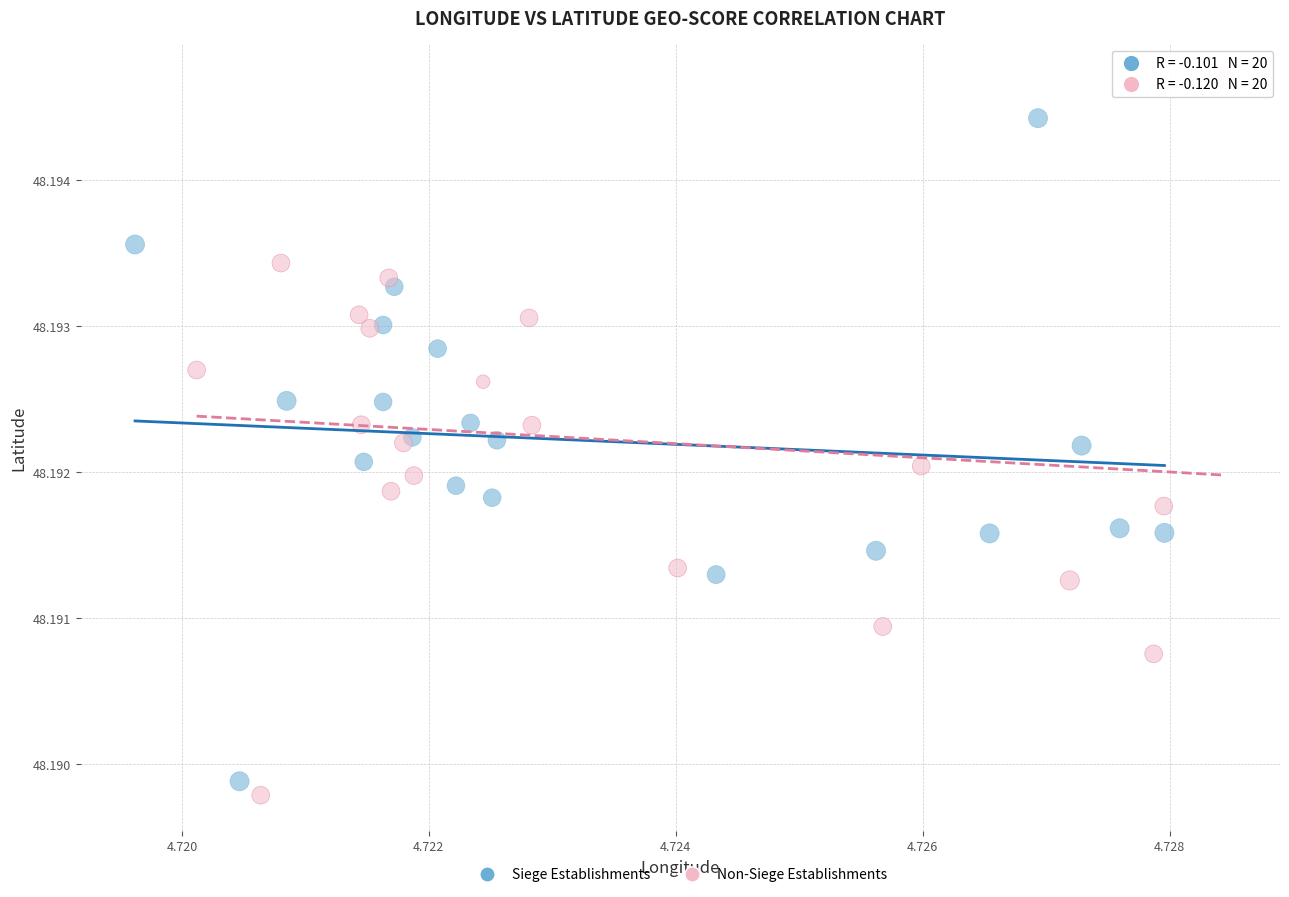

Which series has the widest spread of Y values?

Non-Siege Establishments